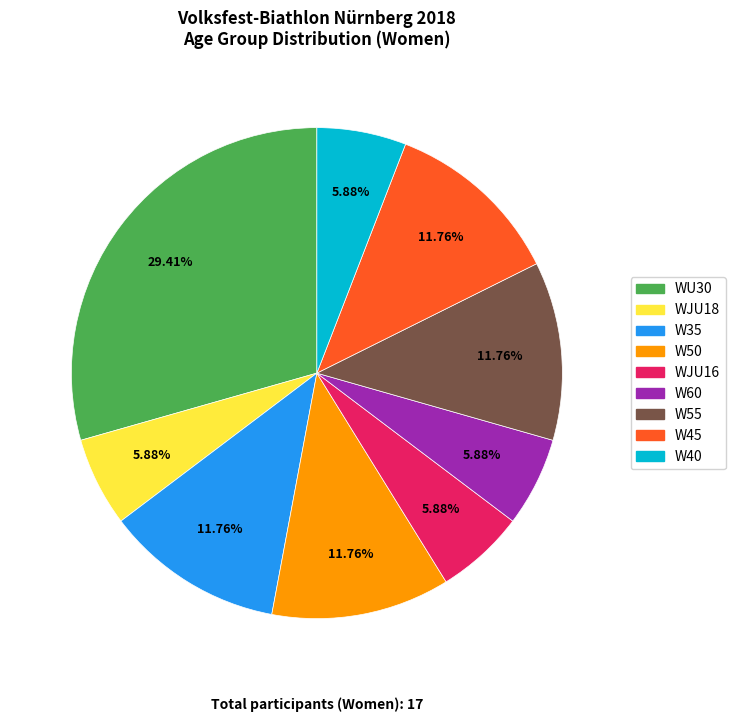

Is there any slice that represents more than half of the pie?

No